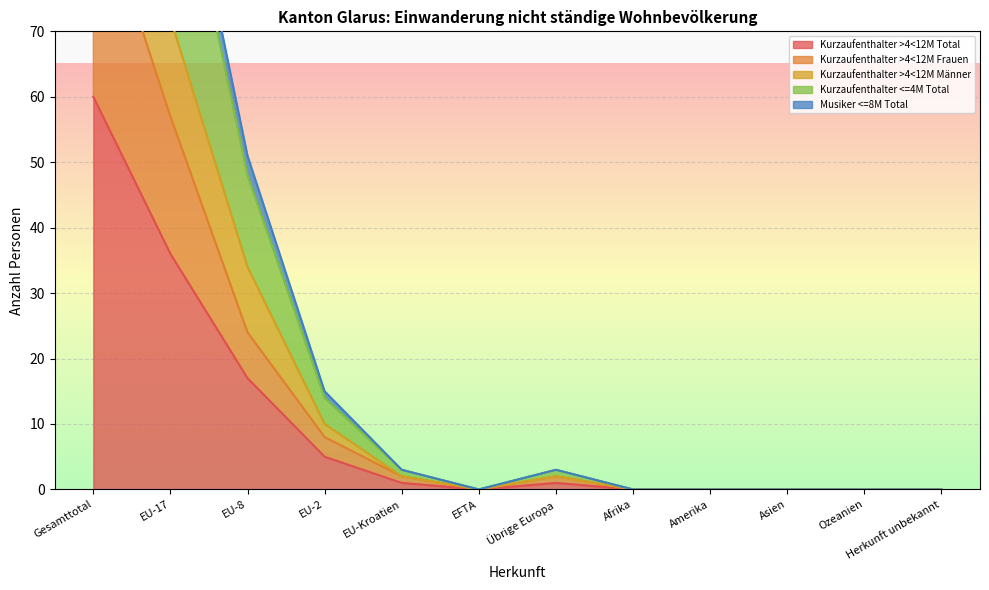

Rank the categories by Kurzaufenthalter >4<12M Total value from lowest to highest.

EFTA, Afrika, Amerika, Asien, Ozeanien, Herkunft unbekannt, EU-Kroatien, Übrige Europa, EU-2, EU-8, EU-17, Gesamttotal